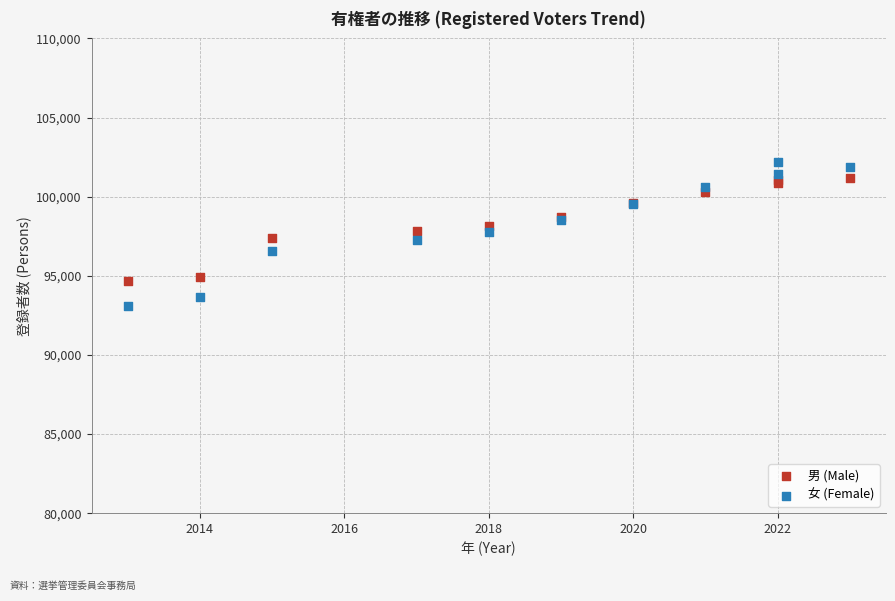

Which series contains the lowest Y value?

女 (Female)